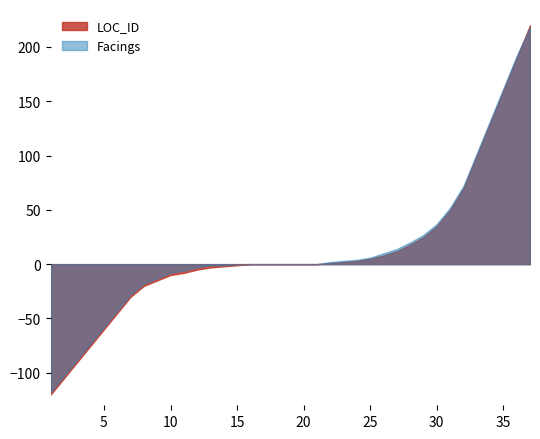

True or false: Facings has a value of 1 at 21.

True